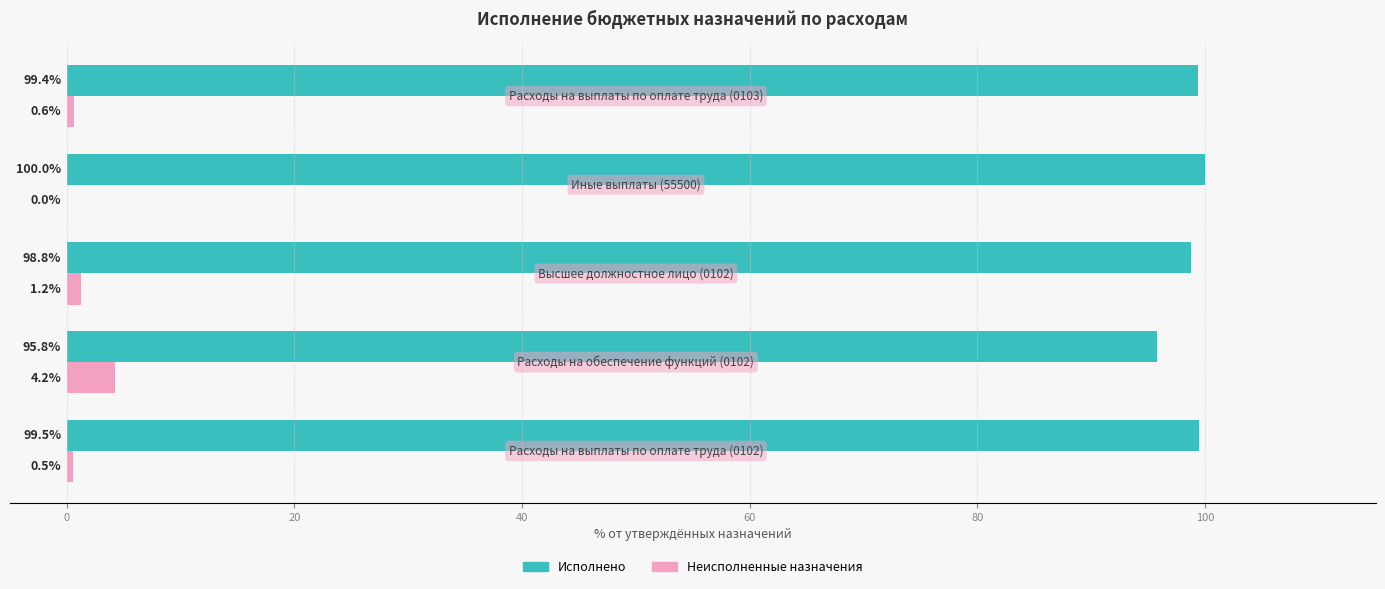

What is the sum of all Неисполненные назначения values?

6.5